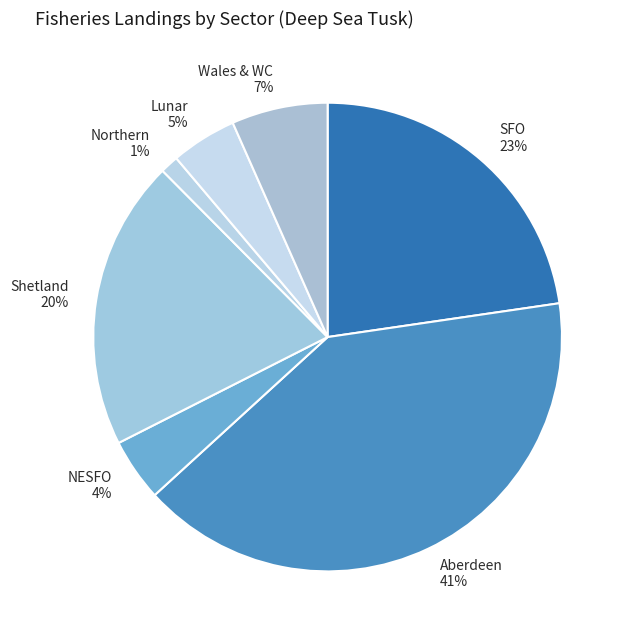

Between Shetland and Wales & WC, which is larger?

Shetland